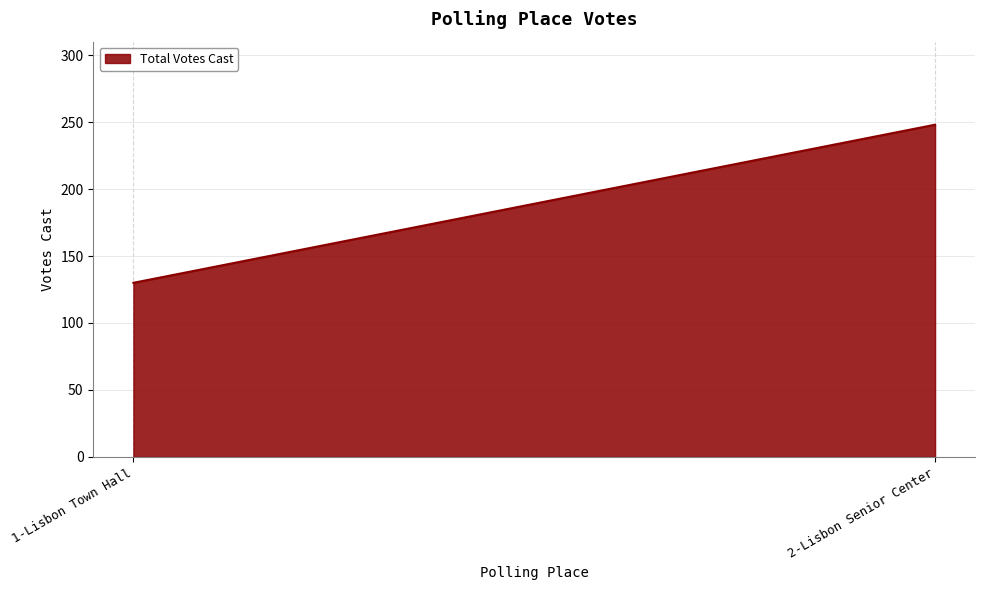

List the labels in order of value, smallest first.

1-Lisbon Town Hall, 2-Lisbon Senior Center